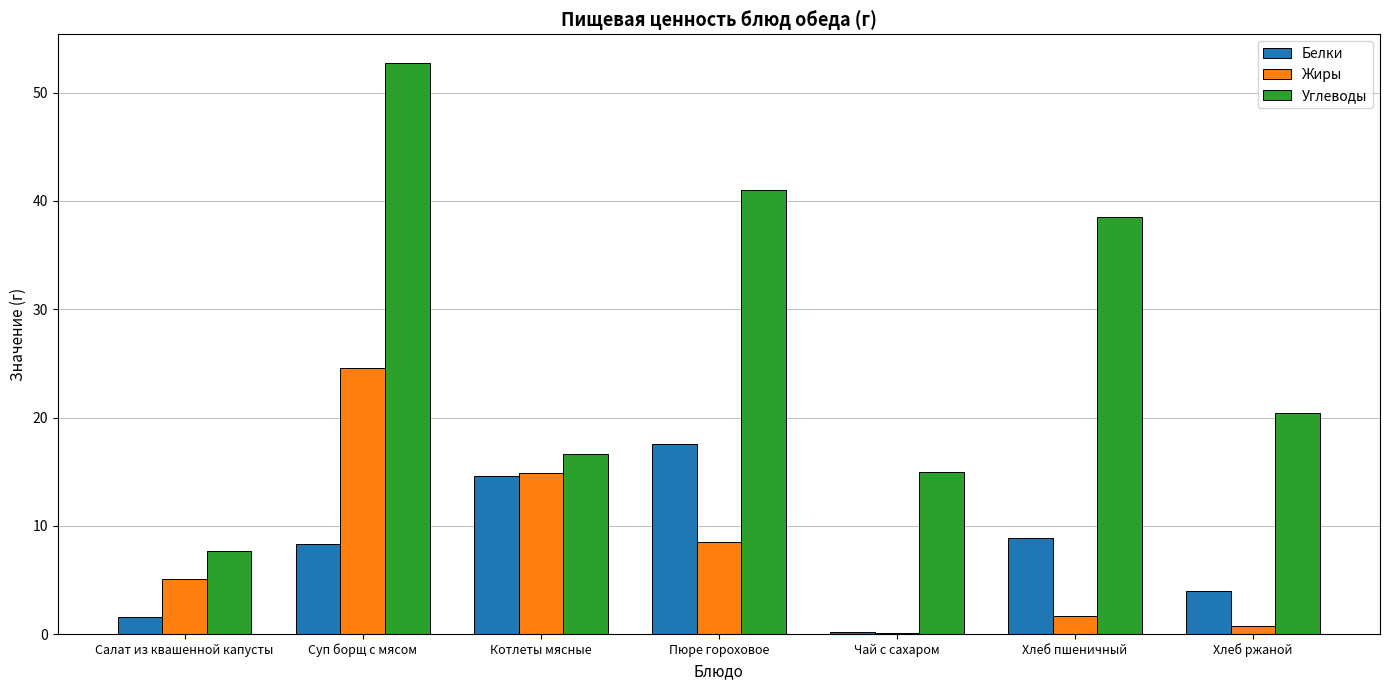

Which series has the largest total across all categories?

Углеводы